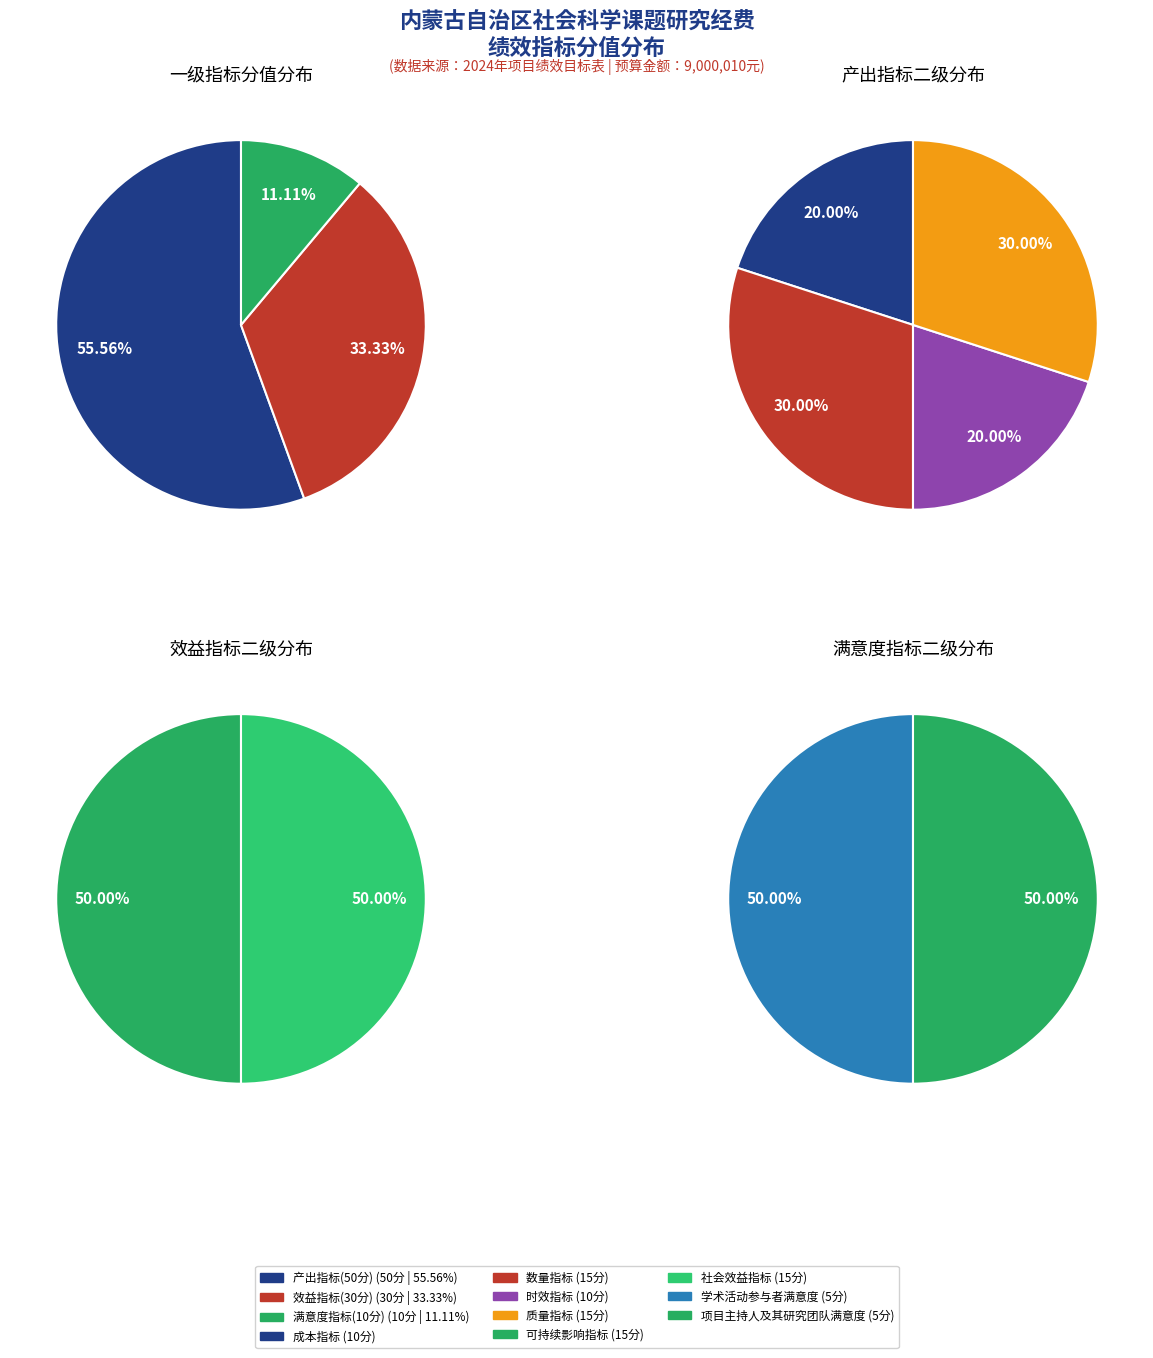

Which category has the biggest portion of the pie?

产出指标(50分)